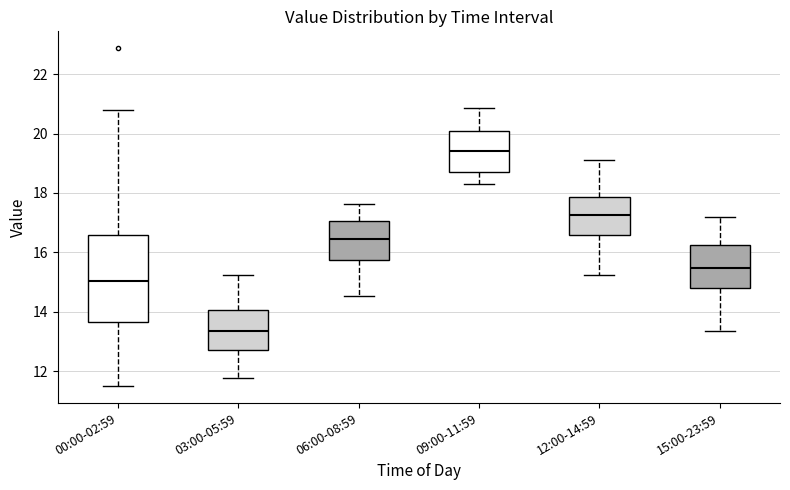

Comparing the boxes themselves (not the whiskers), which one is the tallest?

00:00-02:59